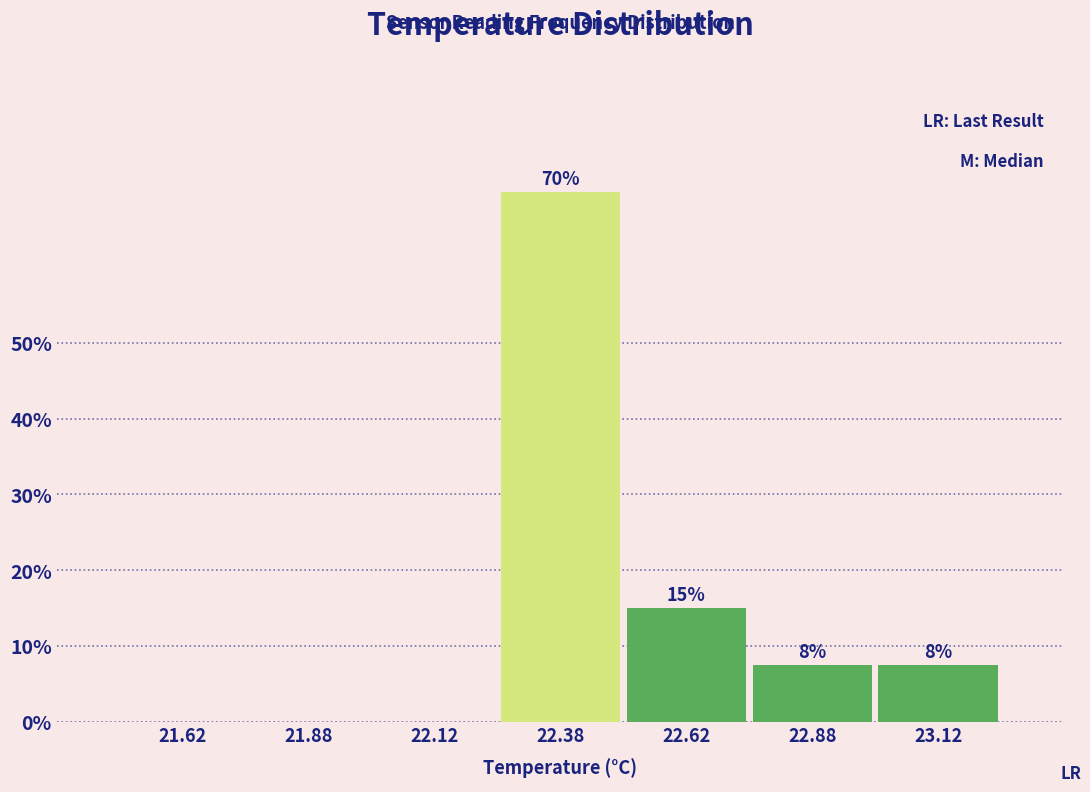

Between 23.12 and 22.38, which is larger?

22.38